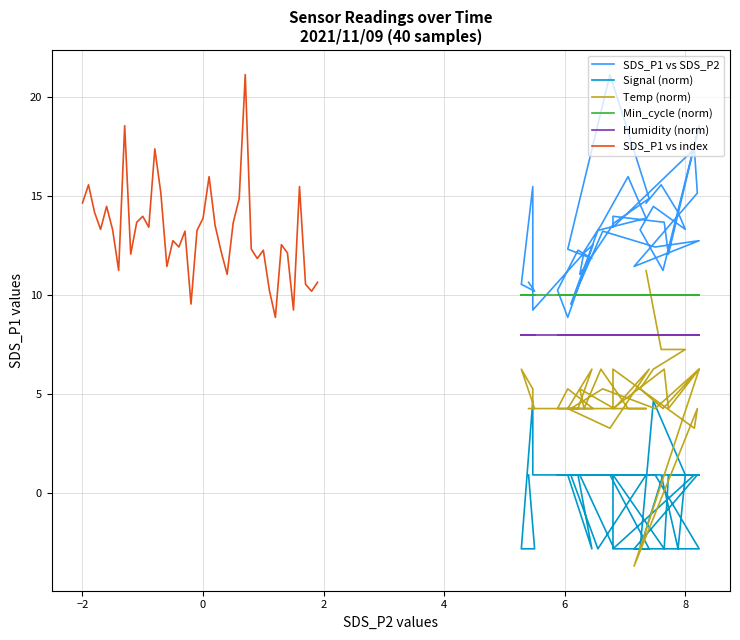

What is the maximum value for Temp (norm)?

11.2